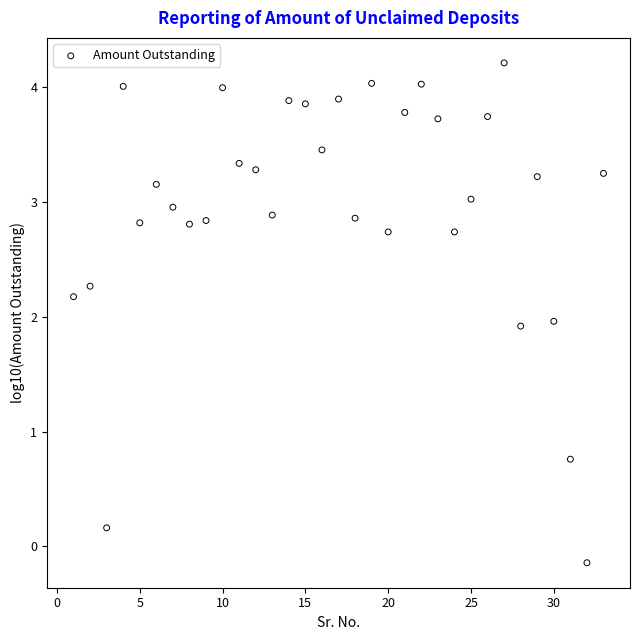

What is the range of X values (max minus min)?

32.0